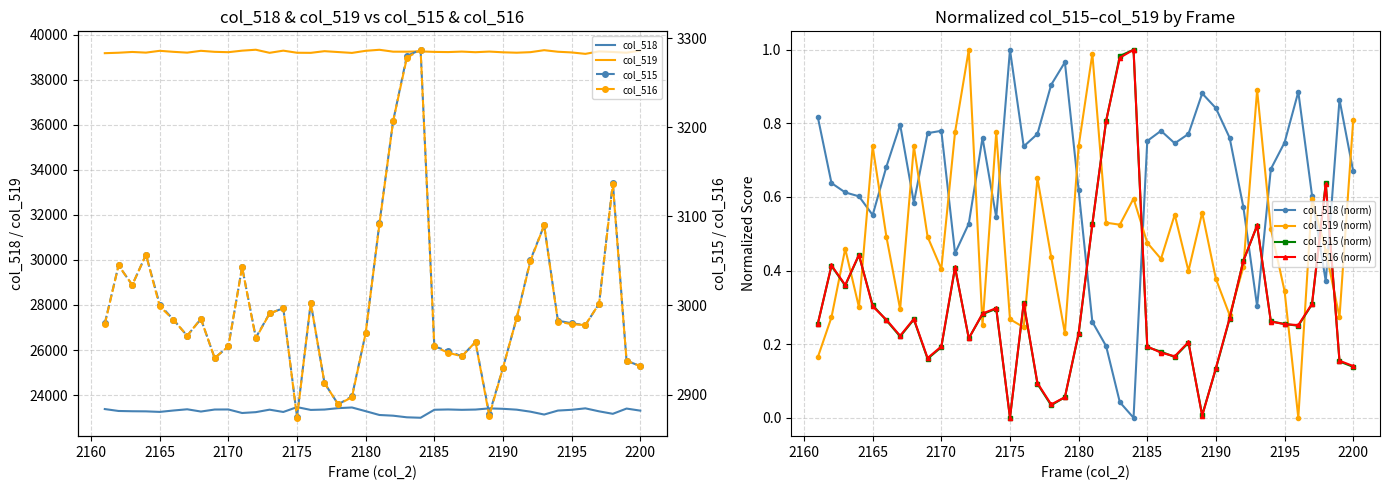

What is the highest value of the col_519 series?

39328